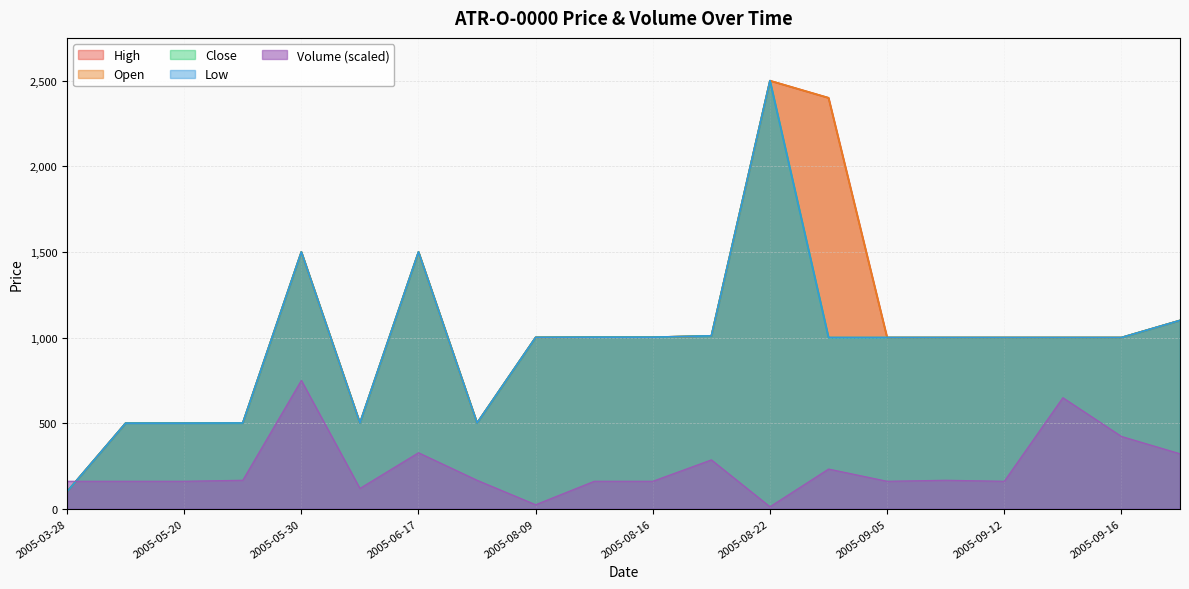

What is the sum of the Low values at 2005-08-23 and 2005-05-27?

1501.0